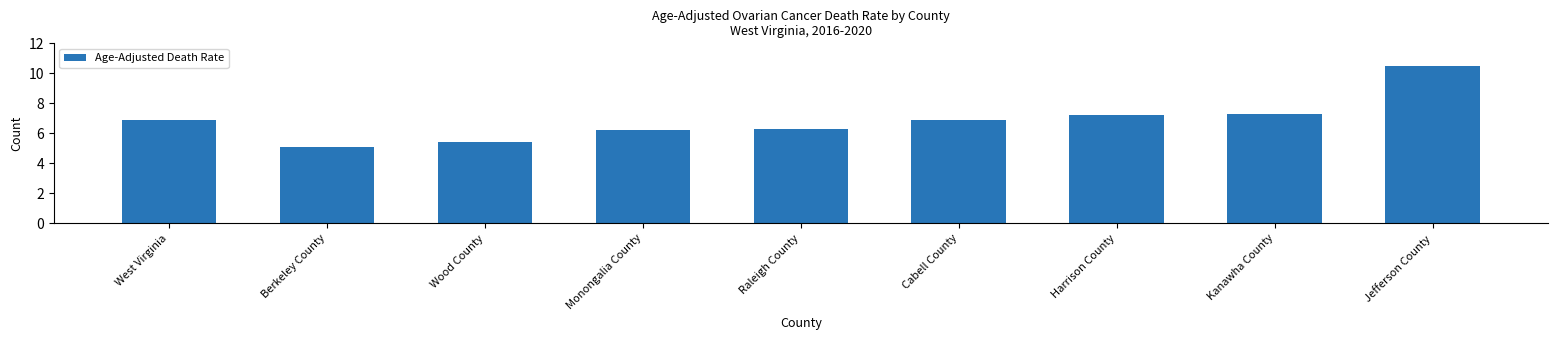

What is the change in value from West Virginia to Monongalia County?

-0.7